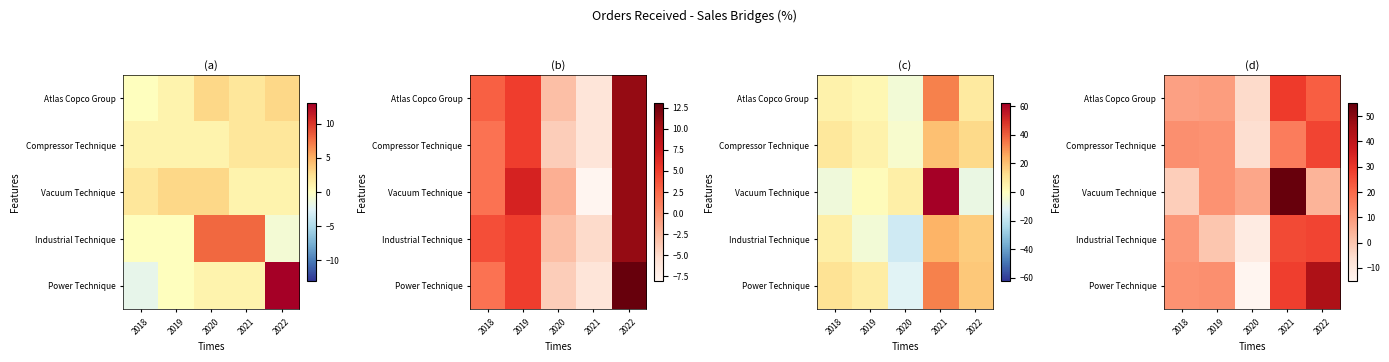

How many distinct data groups are displayed?

5